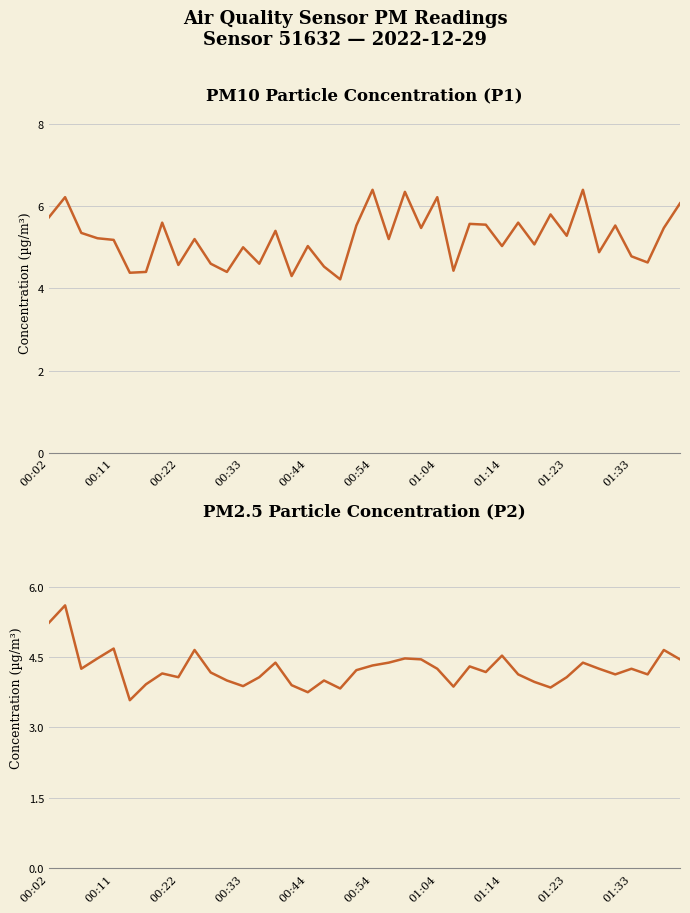

Count the number of data series in this chart.

2